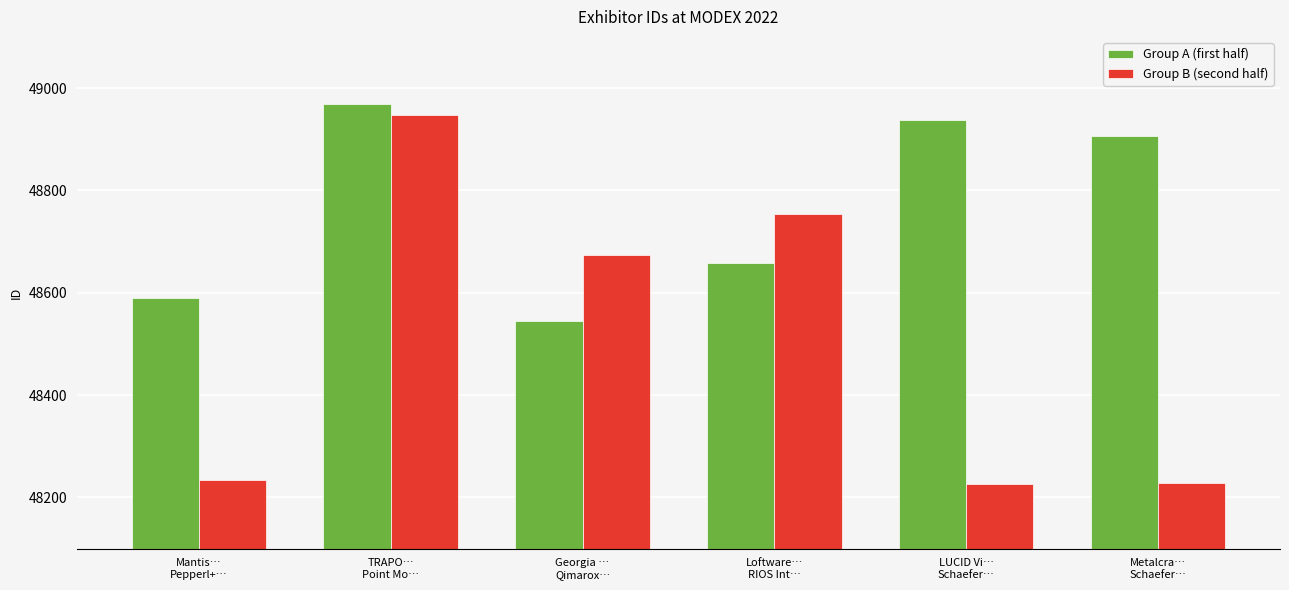

What position from the right is Loftware…
RIOS Int…?

3